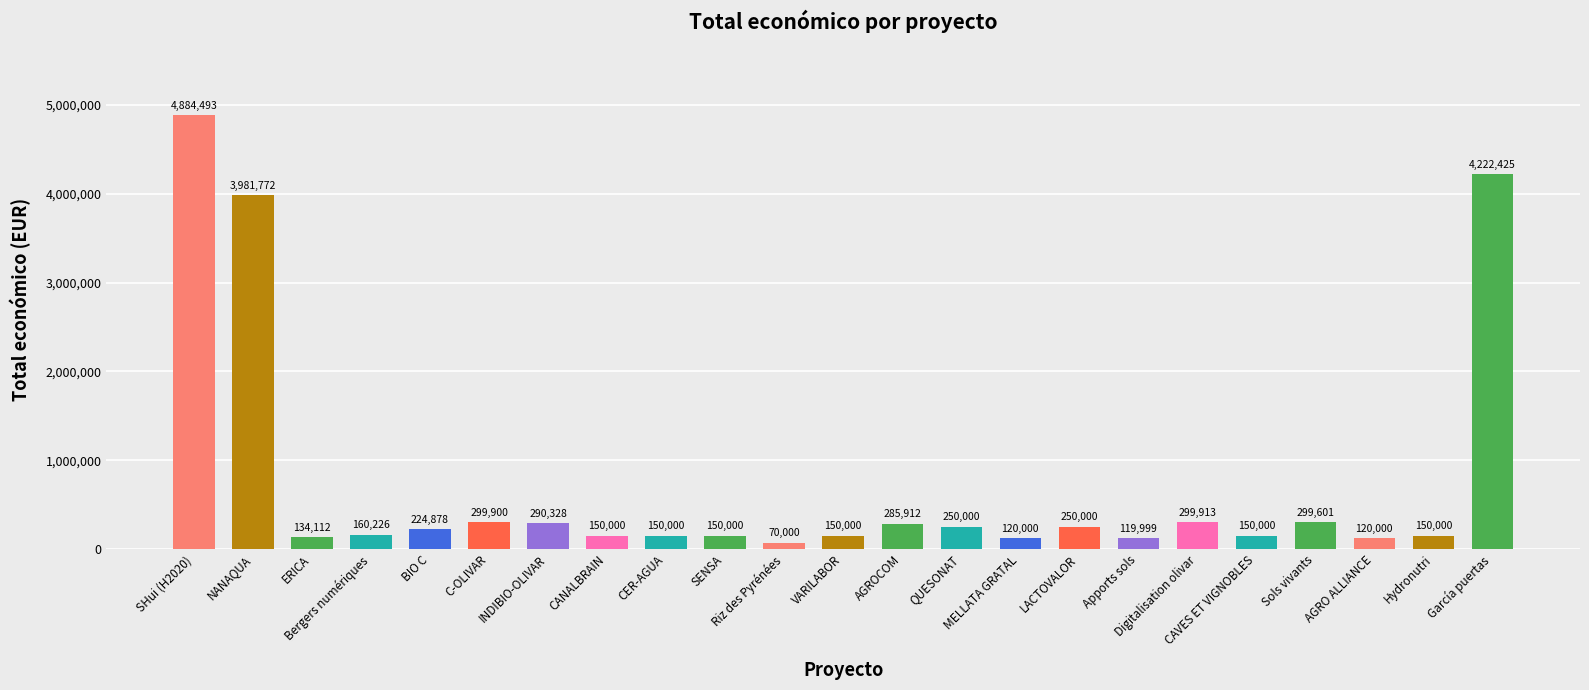

What is the difference between the values at AGROCOM and MELLATA GRATAL?

165912